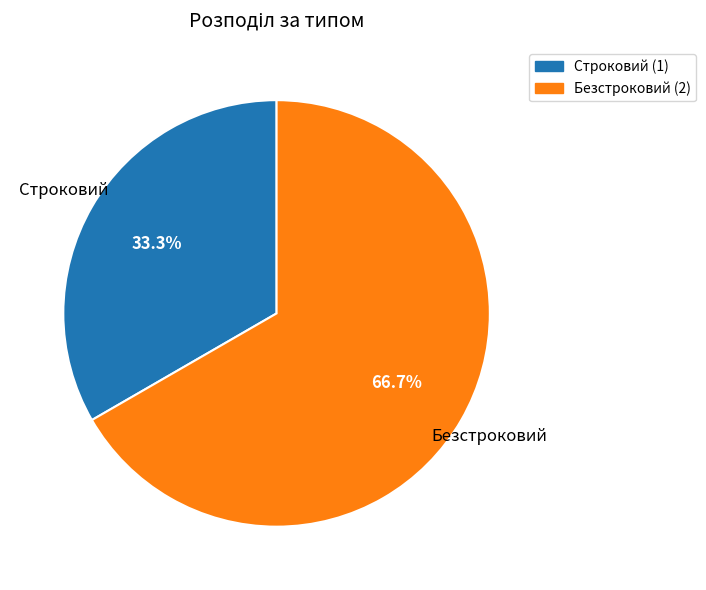

To the nearest percent, what percentage of the pie is Строковий?

33%